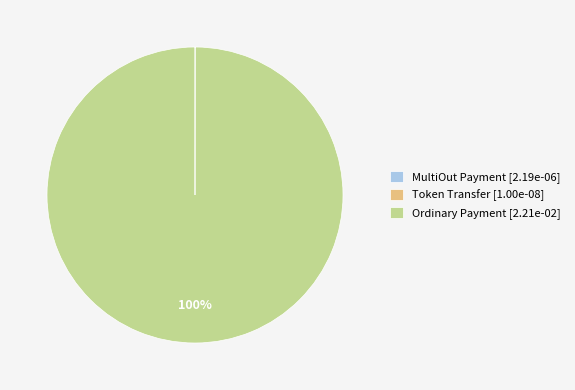

What is the majority slice?

Ordinary Payment [2.21e-02]